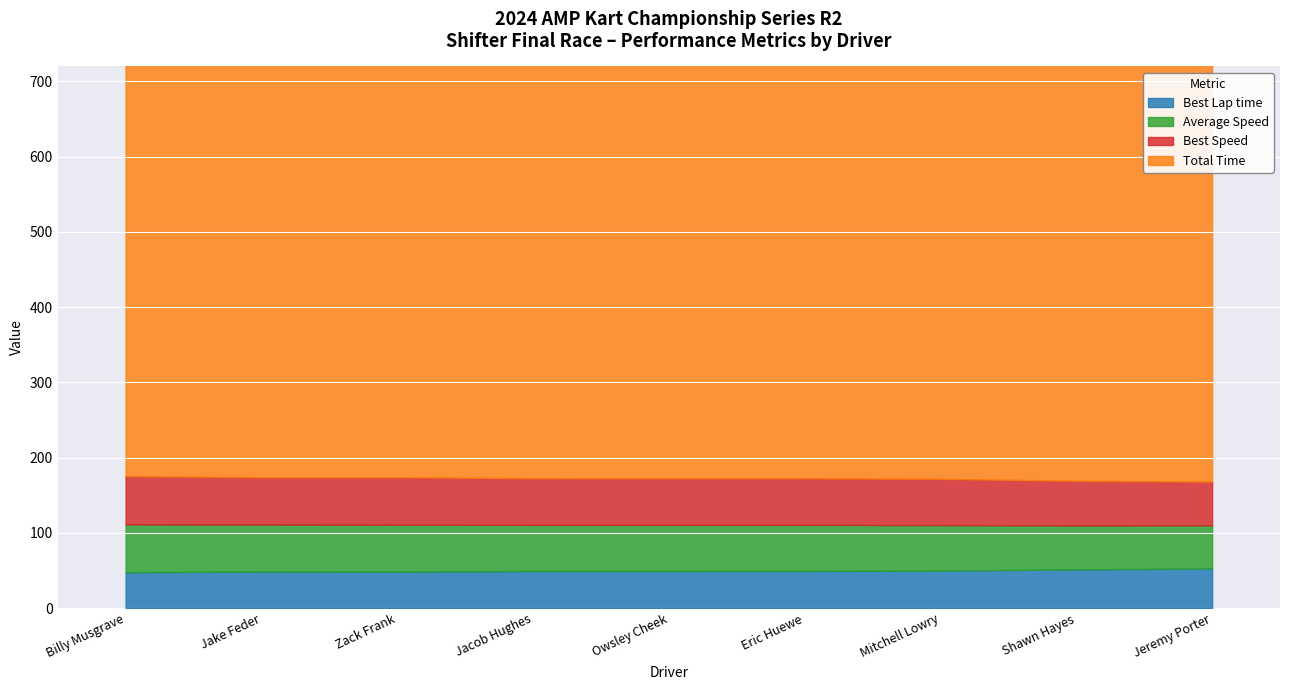

Where is the first local minimum for Best Lap time?

Zack Frank